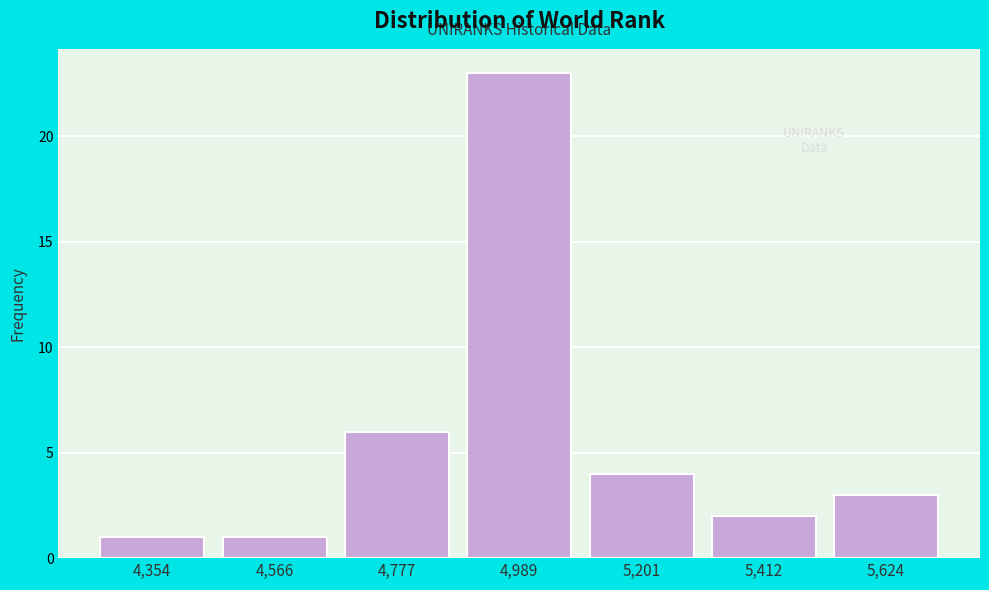

What is the height of the bar covering 5300 to 5500 on the x-axis? Neither the bar edges nor the heights are printed on the chart, so give them approximately, as read against the axes.

2